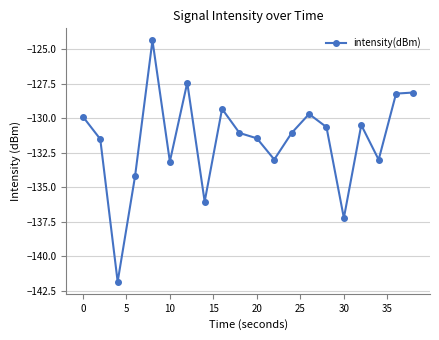

What is the value of the 16th point from the left?

-137.2